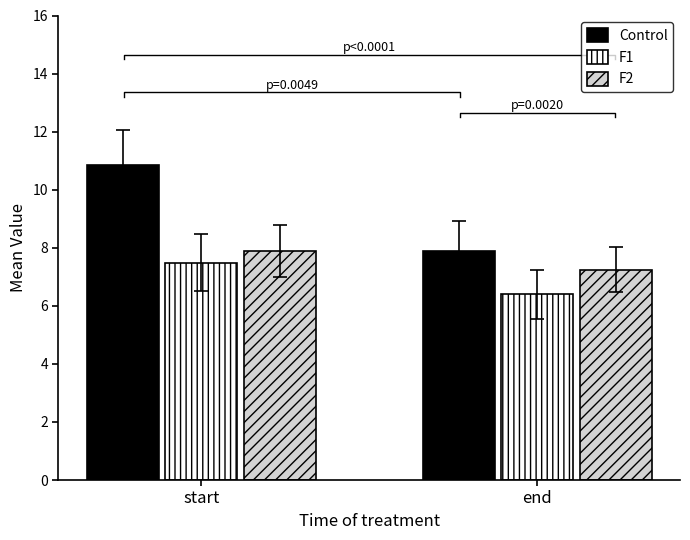

The value of F1 at end is 4.0. True or false?

False